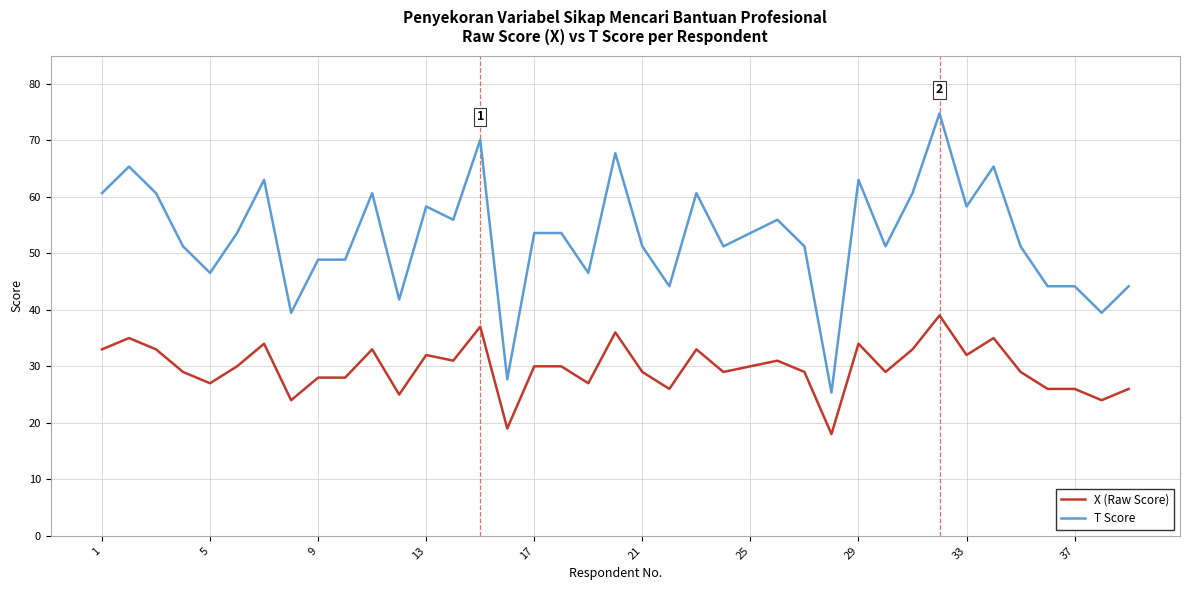

What are all the series names shown in the legend?

X (Raw Score), T Score